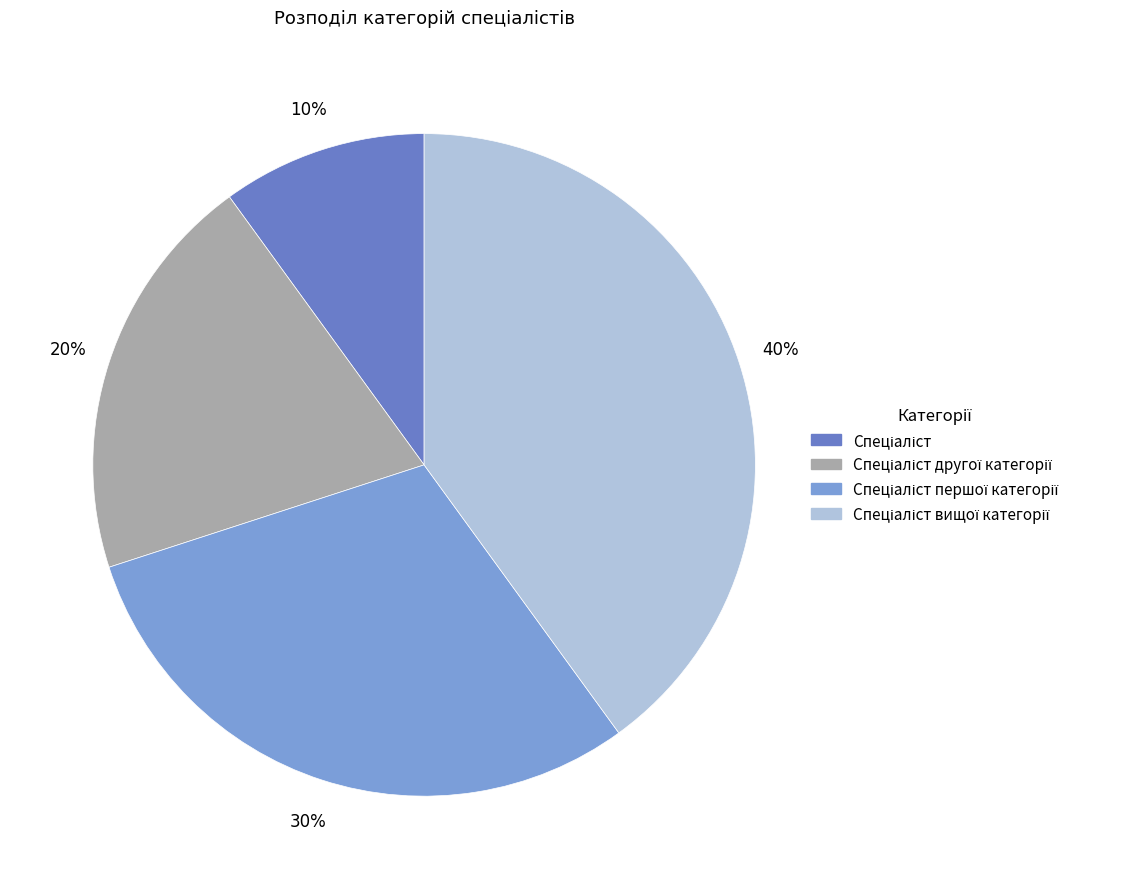

To the nearest percent, what is the average slice percentage?

25%